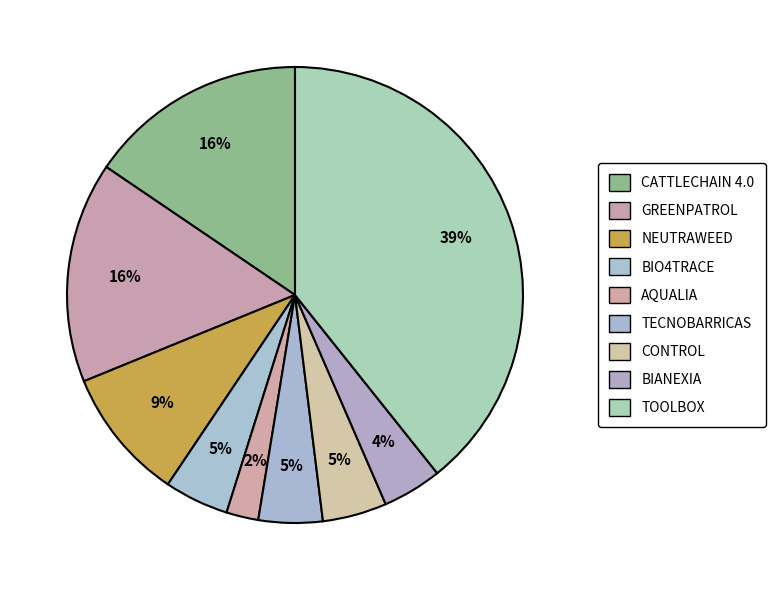

To the nearest percent, what is the difference between the largest and smallest slice percentages?

37%